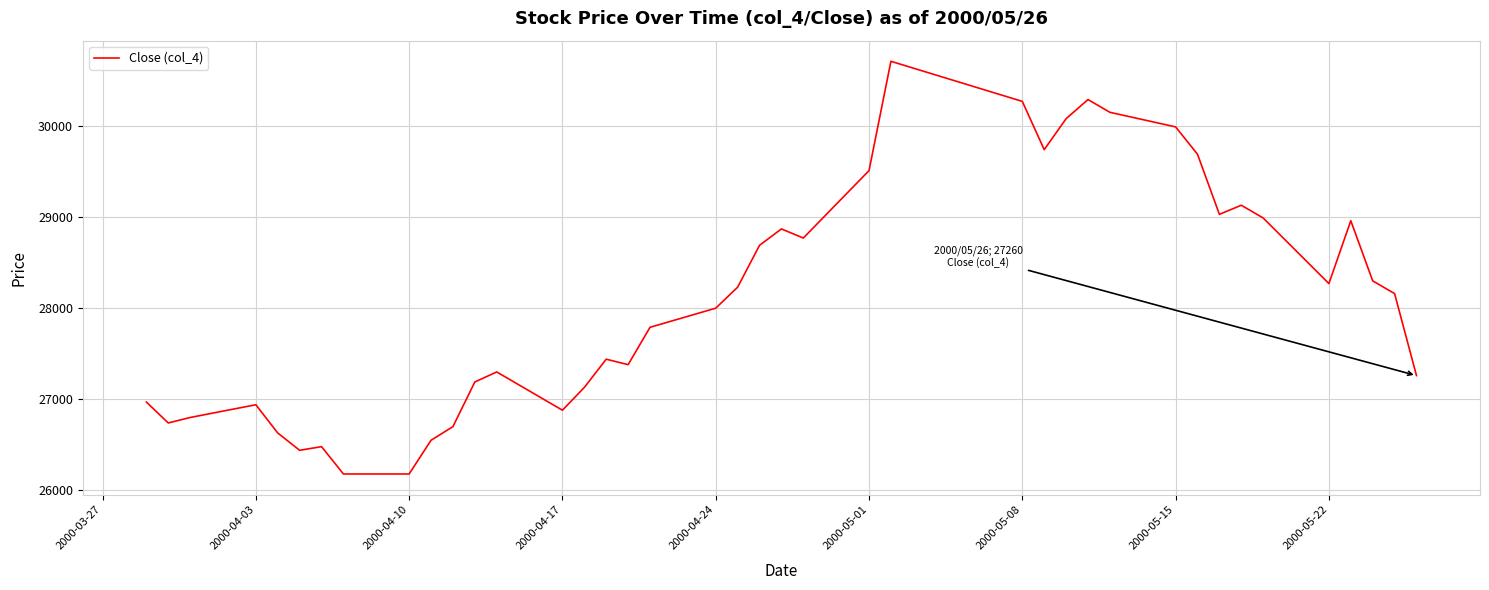

What is the greatest value displayed?

30710